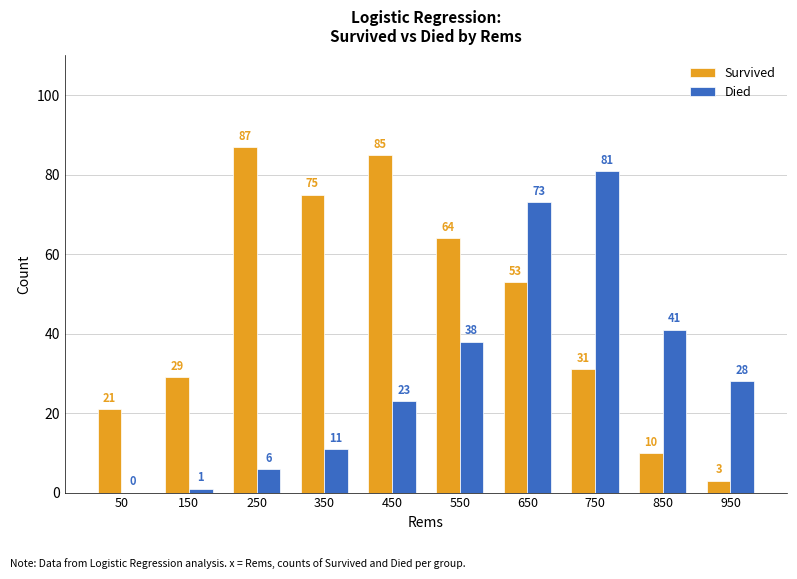

Reading left to right, transcribe all the data shown in this chart.

Survived: 50=21	150=29	250=87	350=75	450=85	550=64	650=53	750=31	850=10	950=3
Died: 50=0	150=1	250=6	350=11	450=23	550=38	650=73	750=81	850=41	950=28